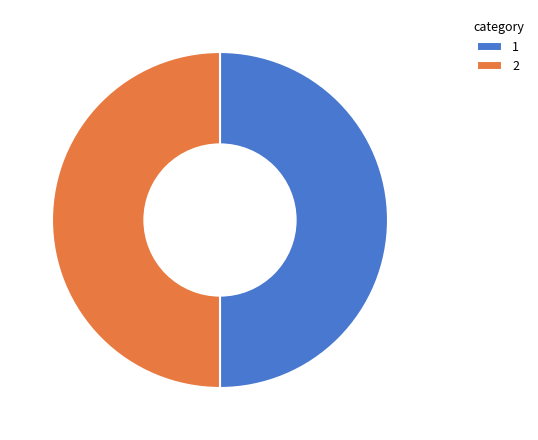

What is the ratio of the value at 2 to the value at 1?

1.0